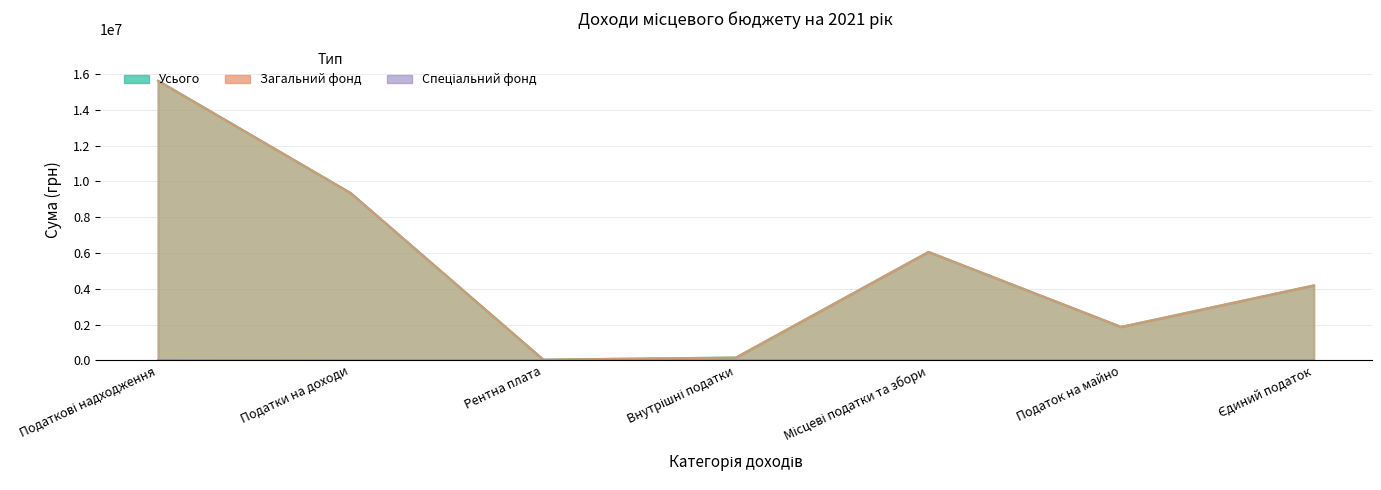

At which category is the sum across all series the highest?

Податкові надходження